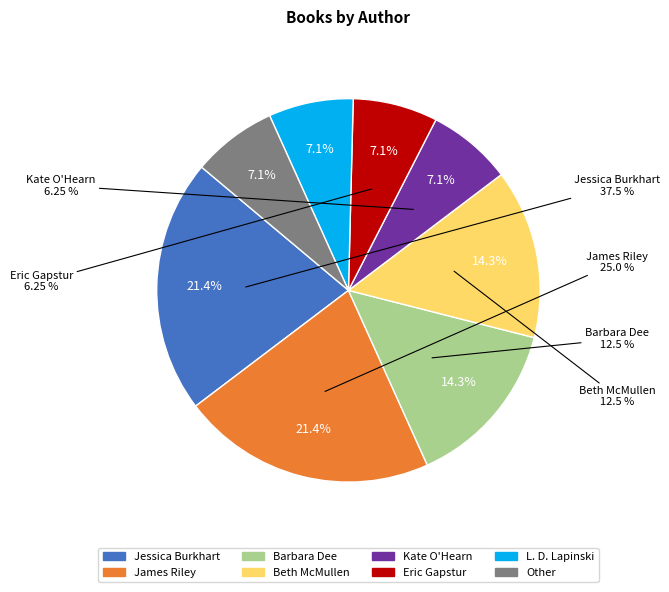

Is it true that L. D. Lapinski is 1% of the pie?

False